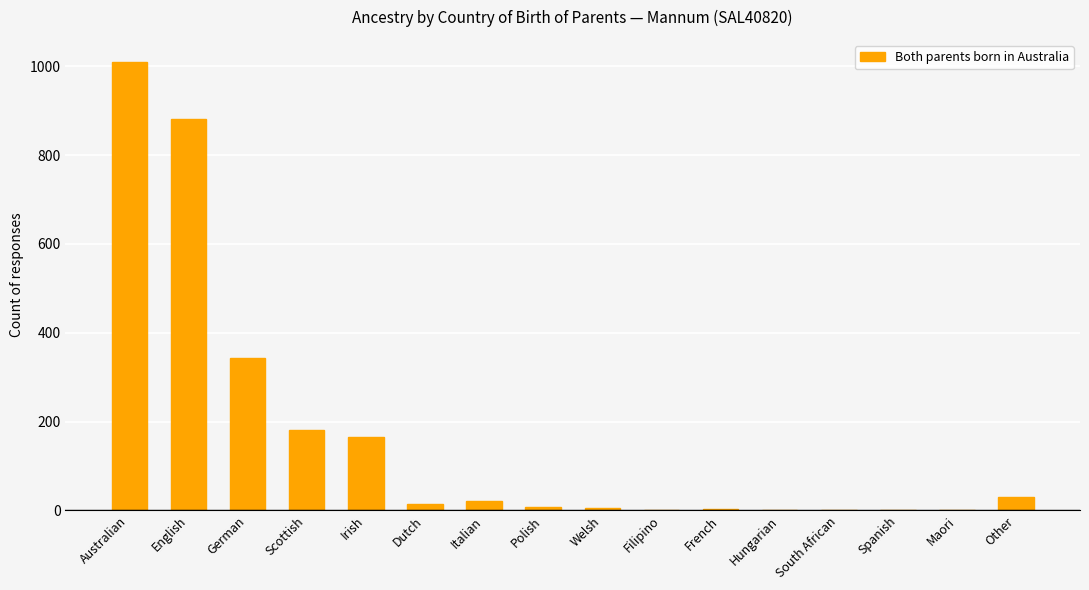

Between Irish and English, which is larger?

English